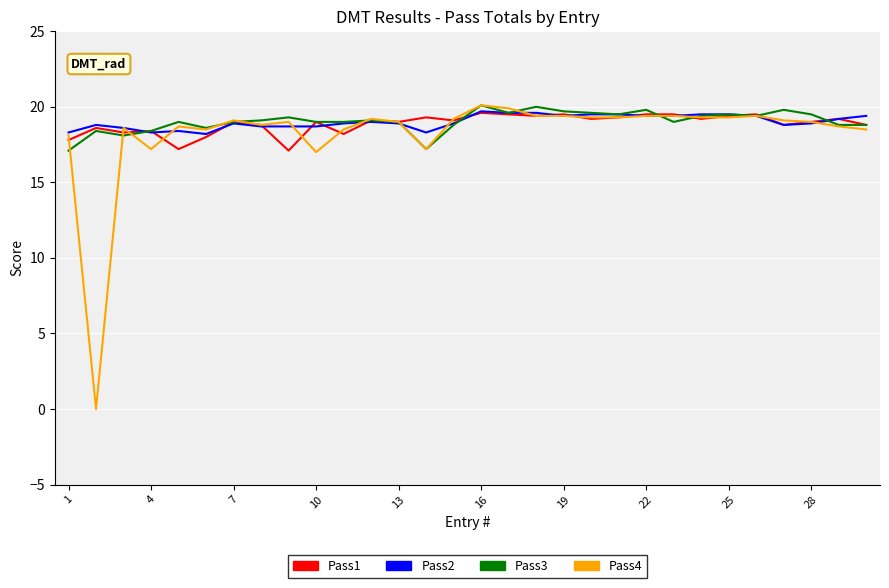

How many lines are shown in the chart?

4